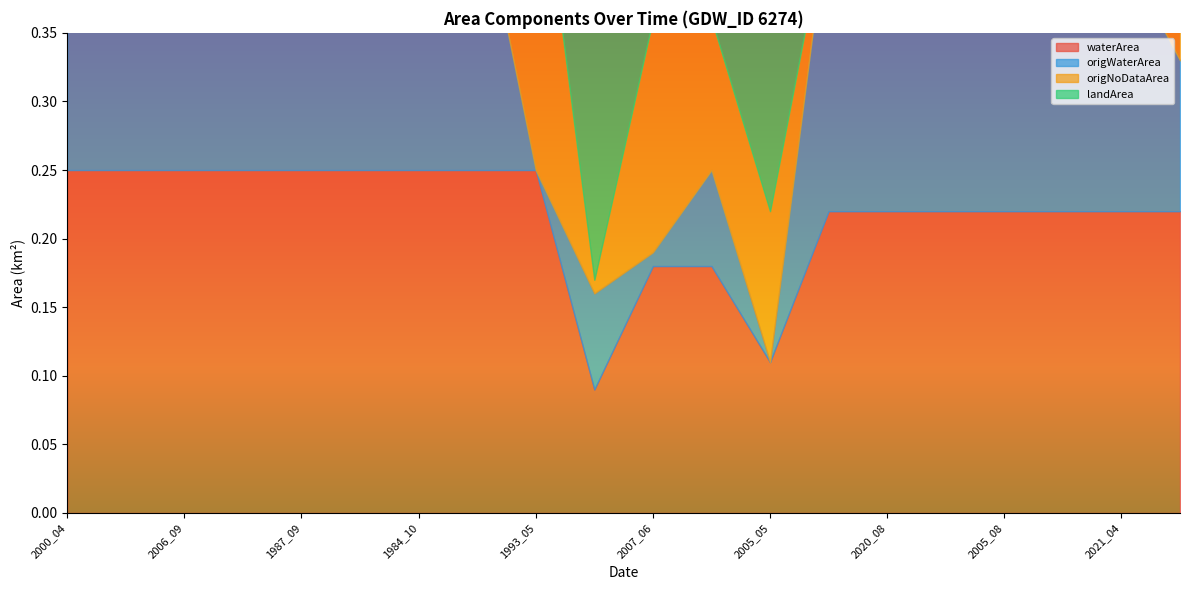

What is the difference between the highest and lowest values at 2003_10?

0.2